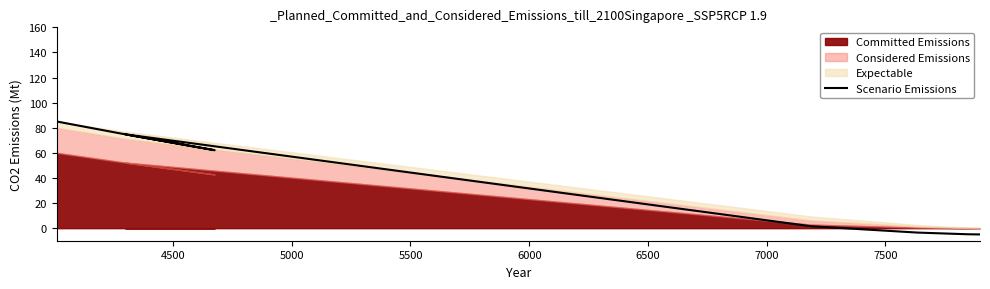

What is the difference between the maximum and second lowest values?

89.8